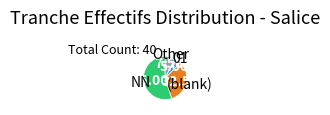

How many segments does this pie chart have?

4